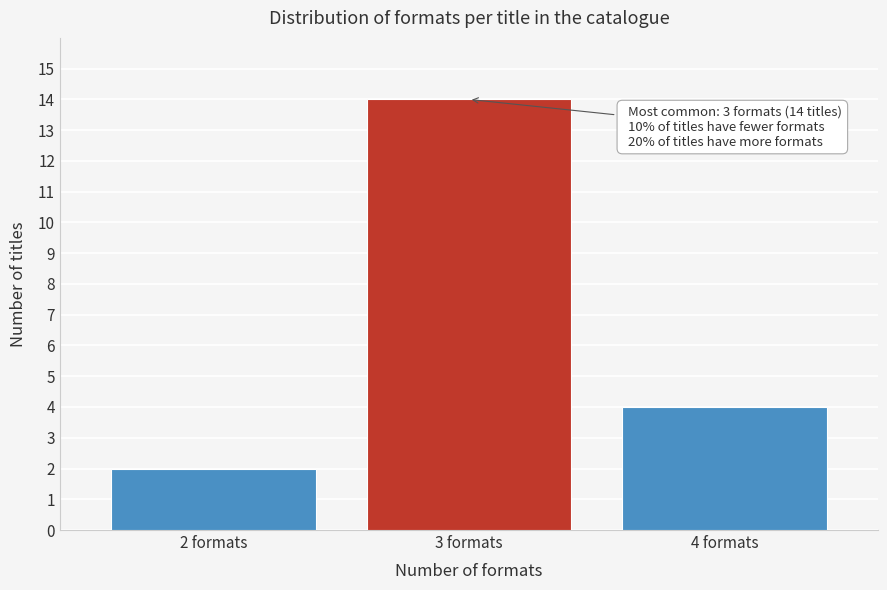

Reading left to right, what are all the values shown in this chart?

2 formats=2	3 formats=14	4 formats=4